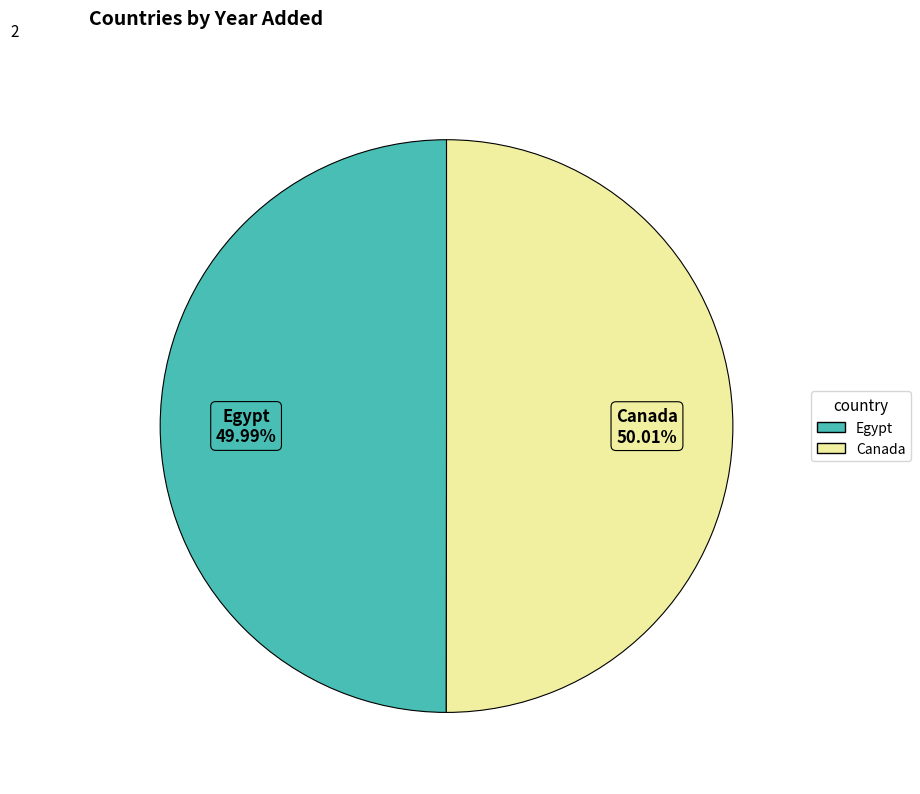

What is the ratio of the value at Egypt to the value at Canada?

1.0